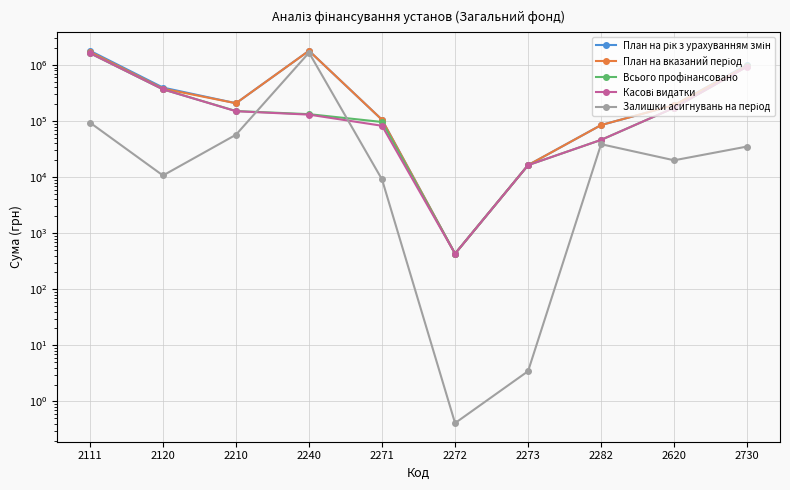

What is the average value of the Всього профінансовано series?

355944.1